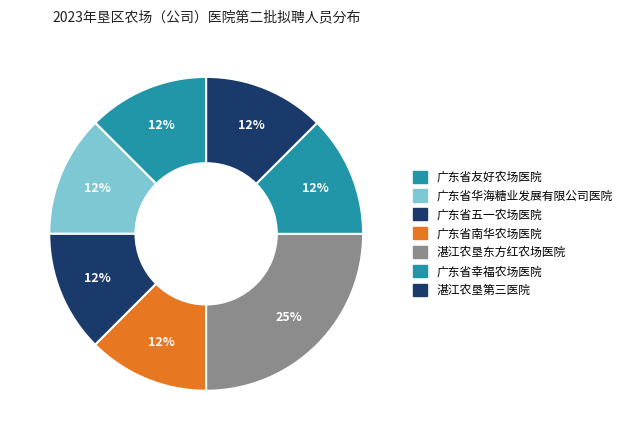

How many slices are in this pie chart?

7